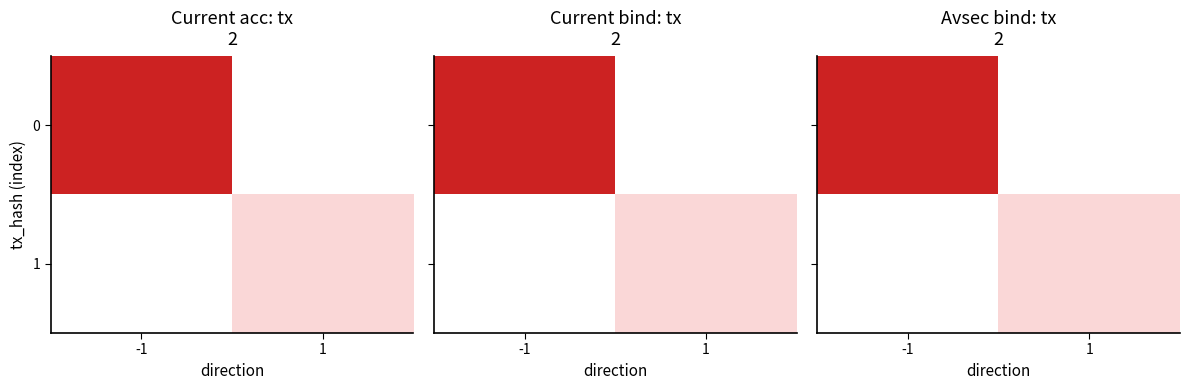

How many 0 values are between 0 and 63?

2